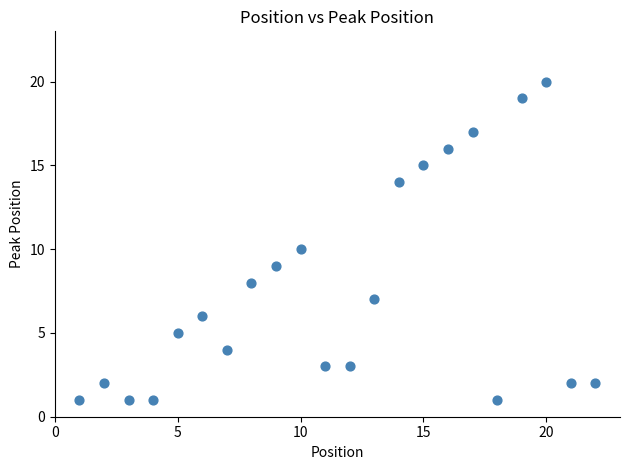

What is the range of Y values (max minus min)?

19